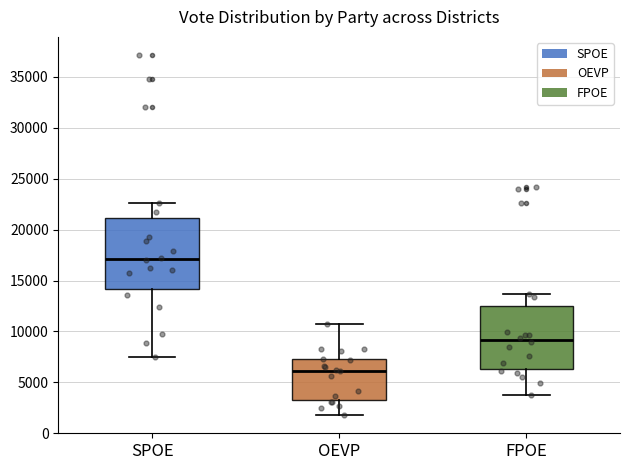

Comparing the boxes themselves (not the whiskers), which one is the tallest?

SPOE